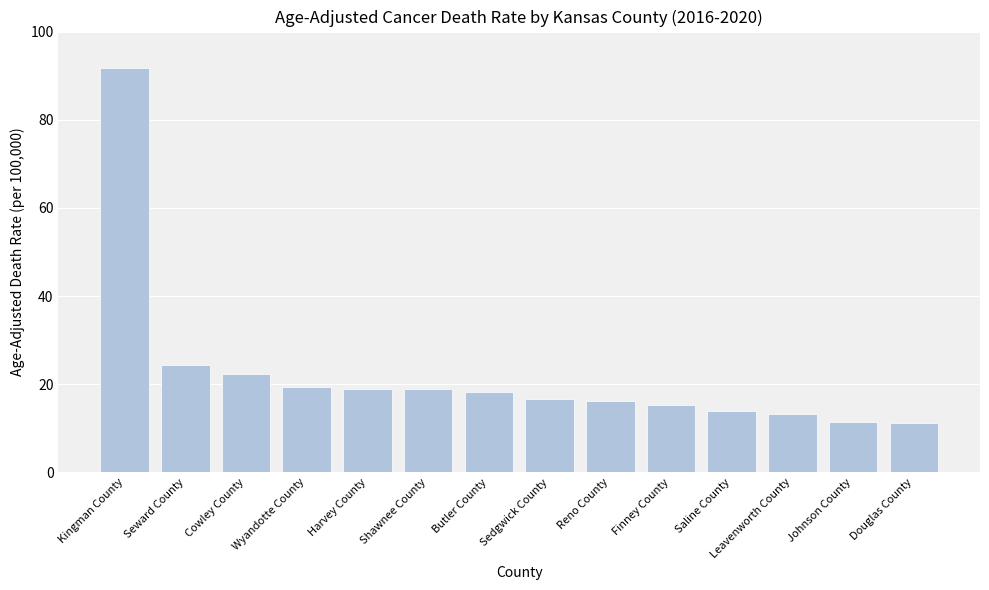

What is the difference between the maximum and minimum values?

80.6